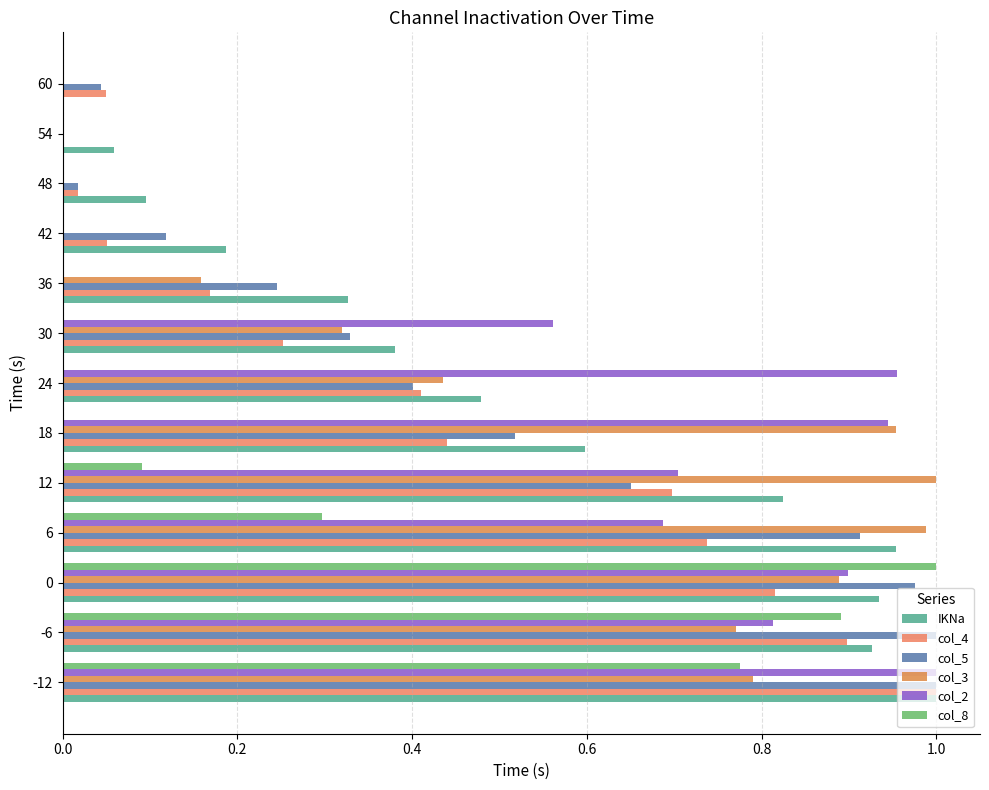

How many data points does each series have?

13